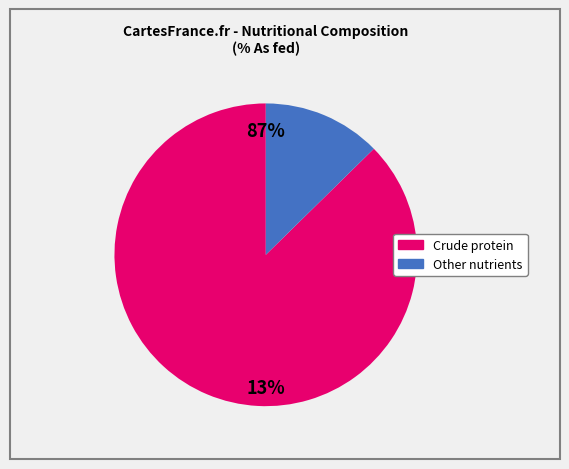

Is Crude protein the majority of the pie?

Yes